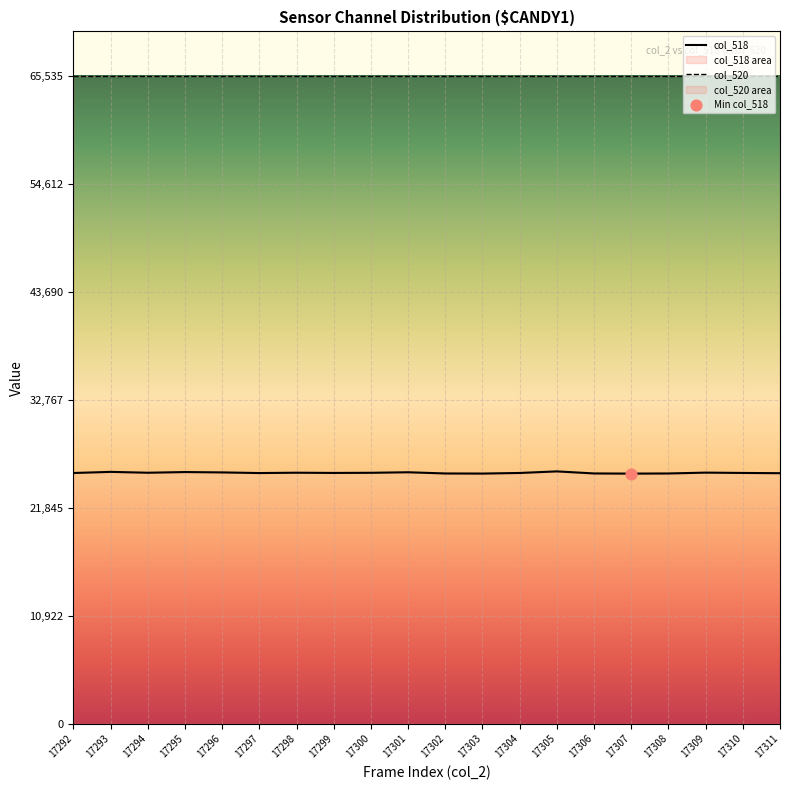

Which series has the widest spread of Y values?

col_518